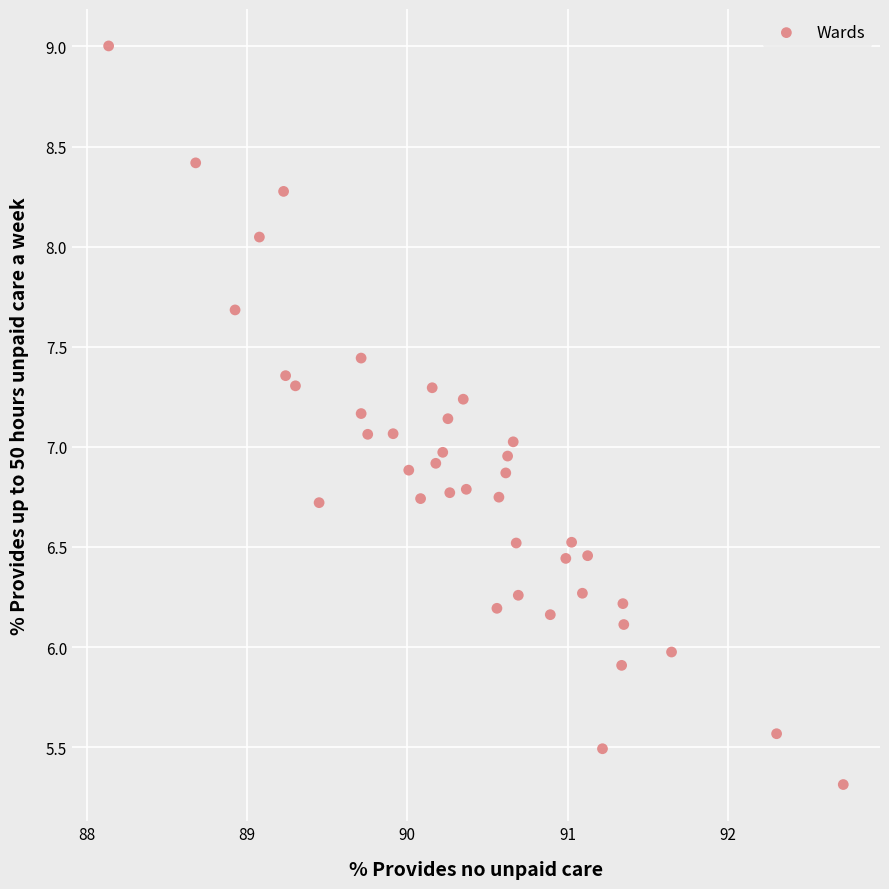

What is the range of X values (max minus min)?

4.6